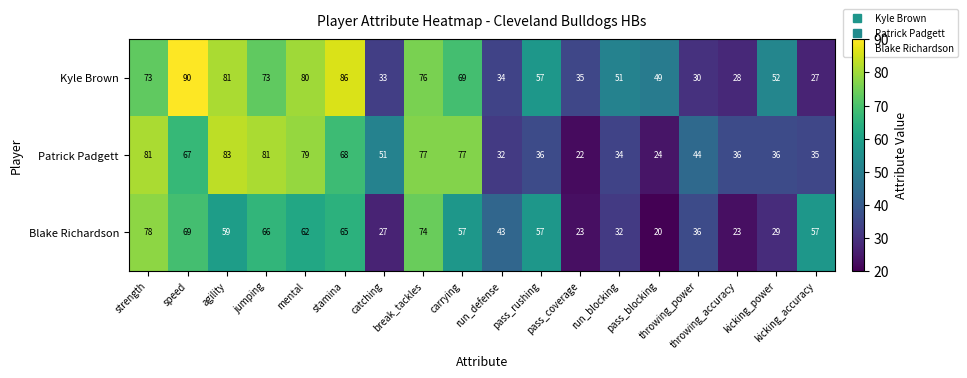

List the series in order of their overall mean, lowest first.

Blake Richardson, Patrick Padgett, Kyle Brown